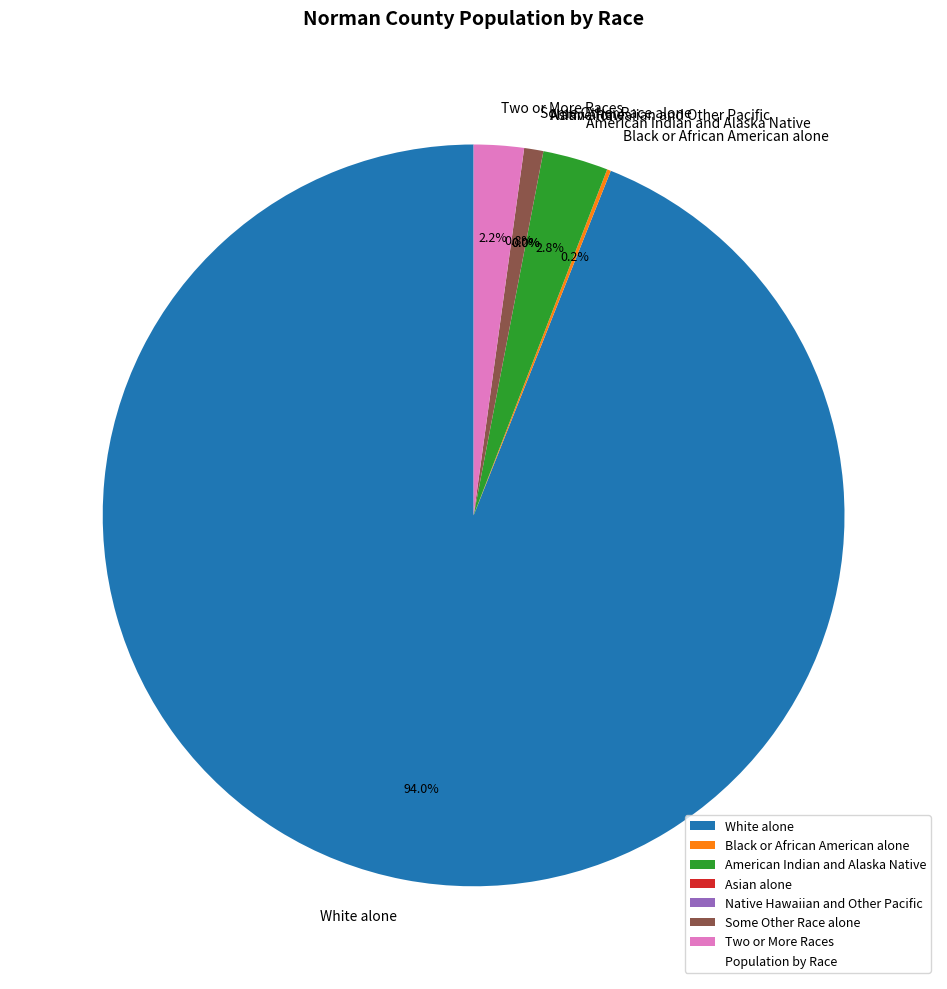

Combined, what portion of the pie is American Indian and Alaska Native and Black or African American alone?

3.0%